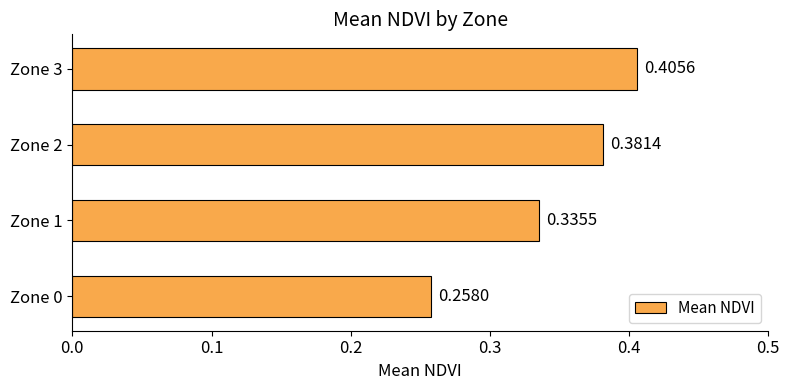

Which has a higher value, Zone 2 or Zone 0?

Zone 2